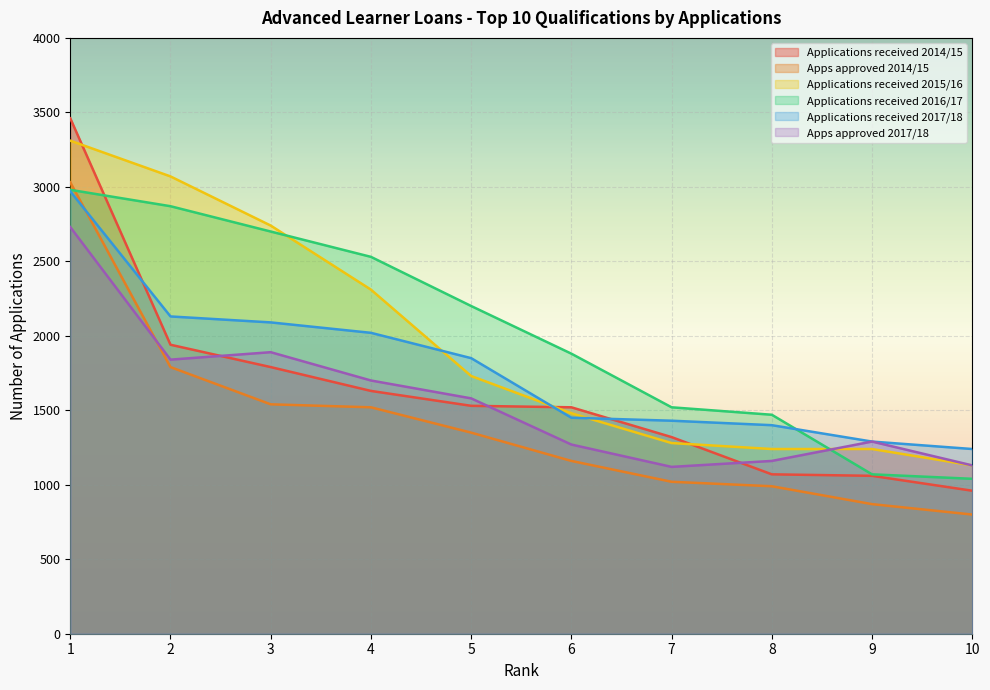

How many distinct data groups are displayed?

6